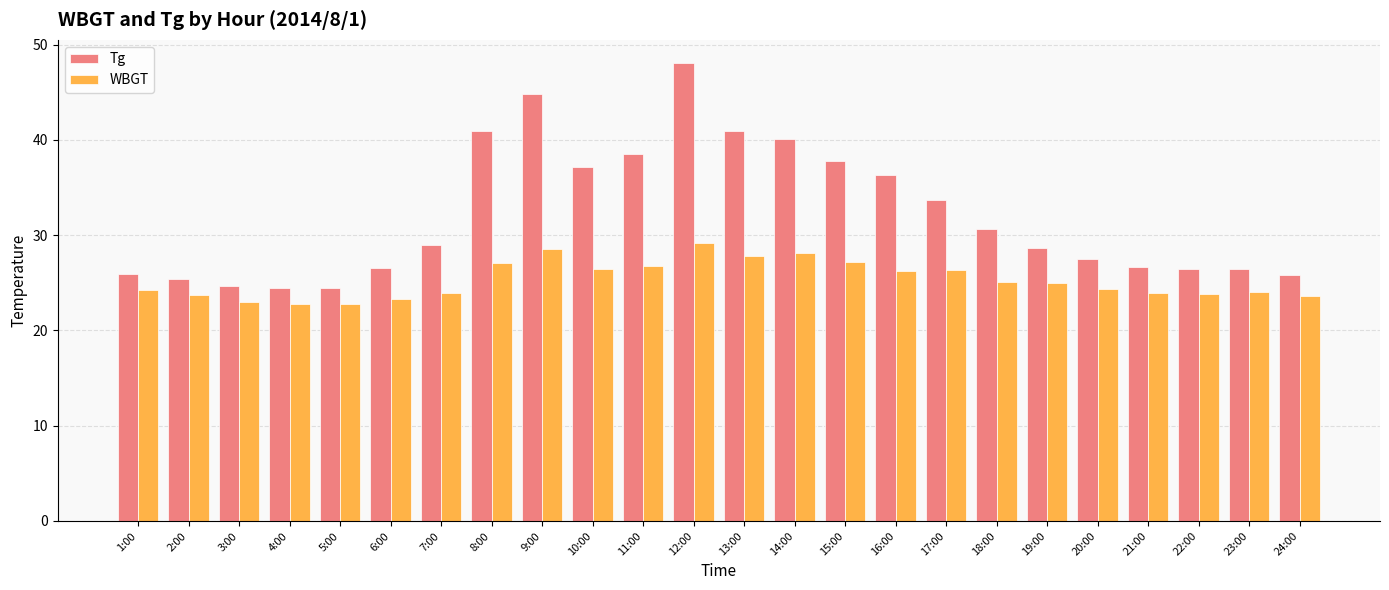

Which series has the widest spread of values?

Tg